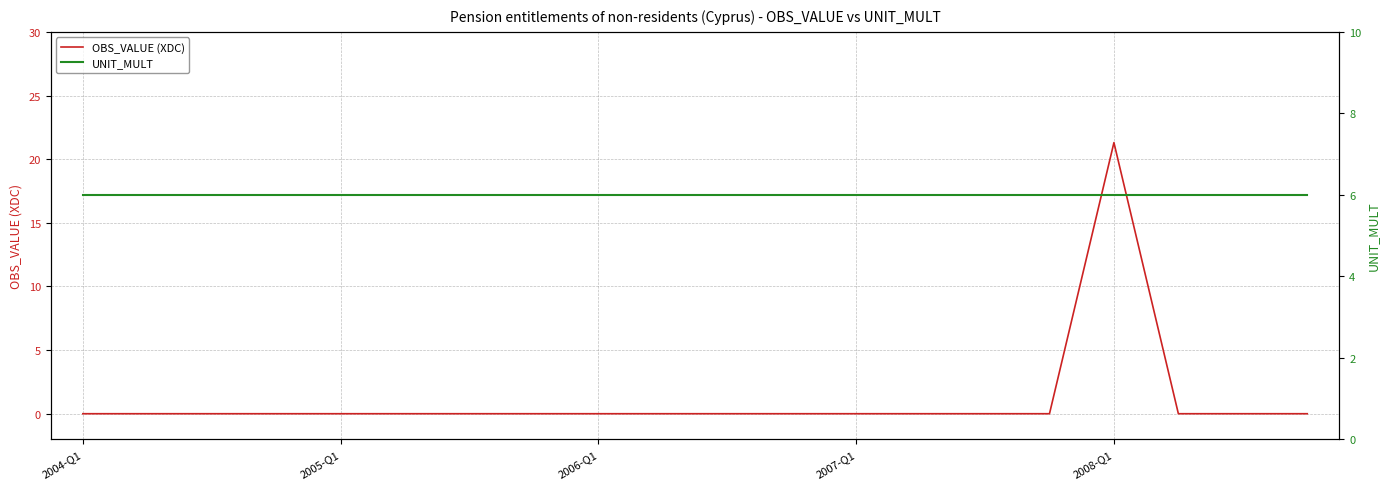

What is the label of the 20th point from the right?

2004-Q1